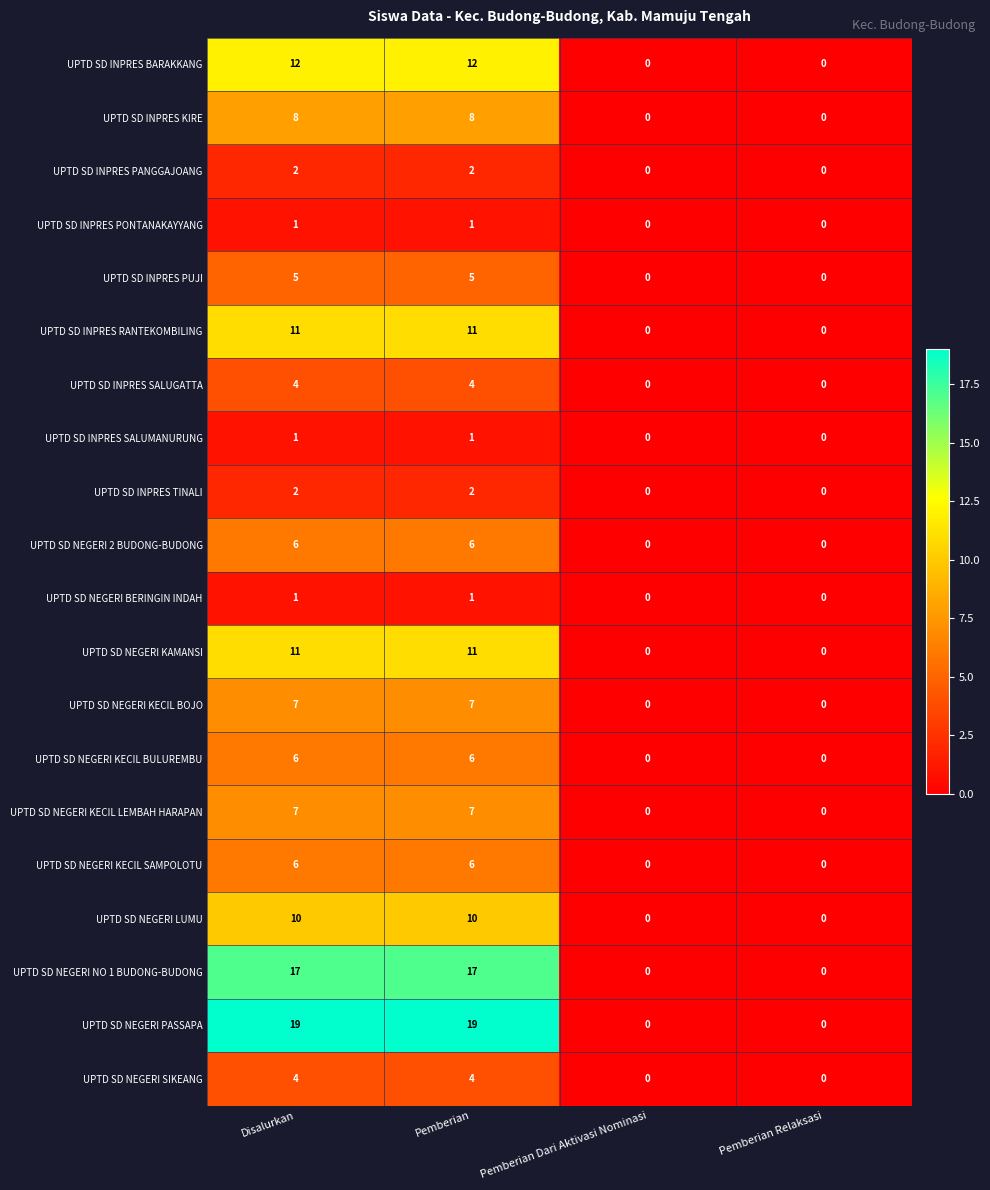

What is the sum of the UPTD SD INPRES TINALI values at Pemberian and Disalurkan?

4